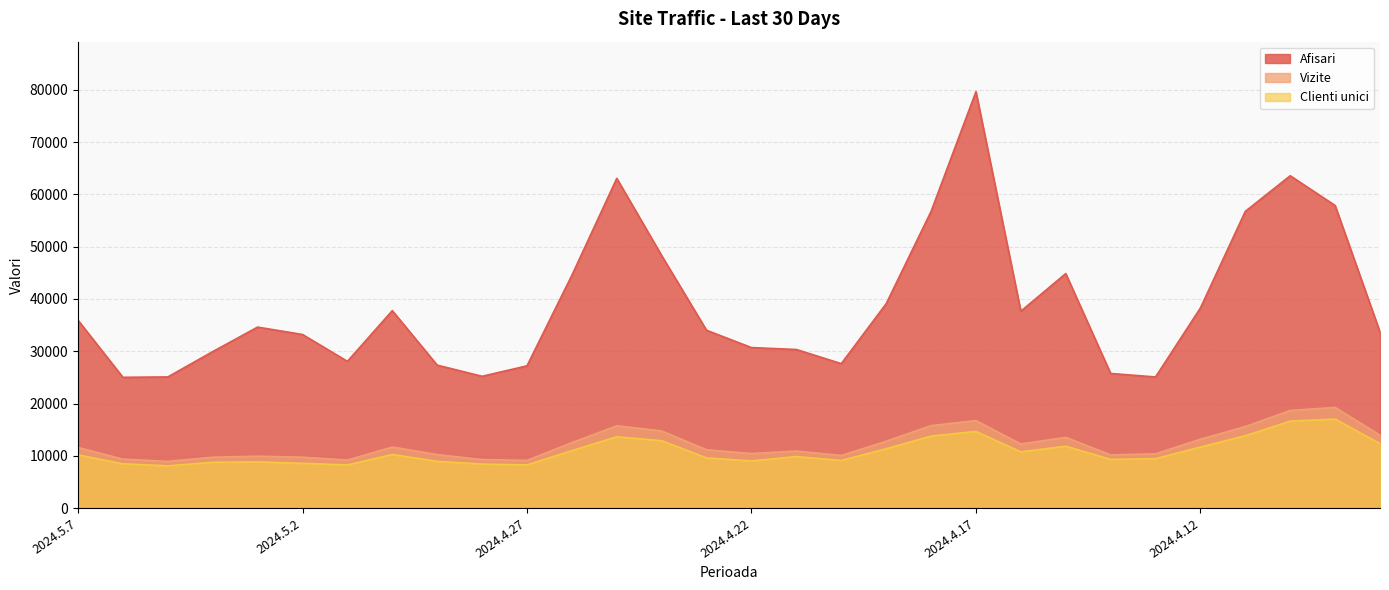

What is the label of the 27th point from the right?

2024.5.4